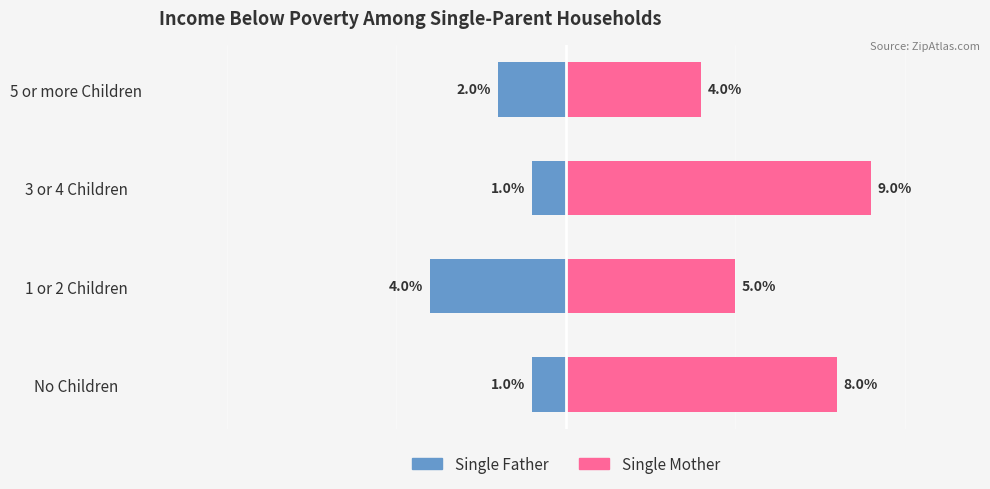

True or false: Single Father has a value of -1 at 0.

False